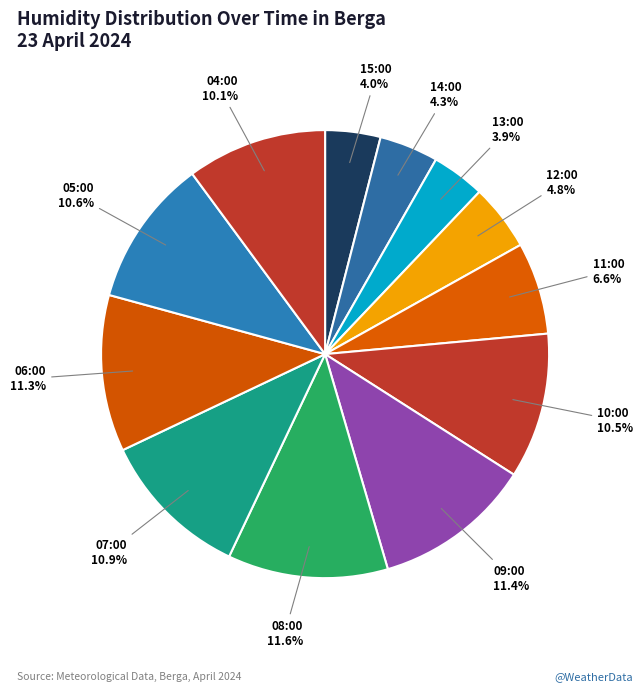

To the nearest percent, what is the combined percentage of 12:00 and 09:00?

16%